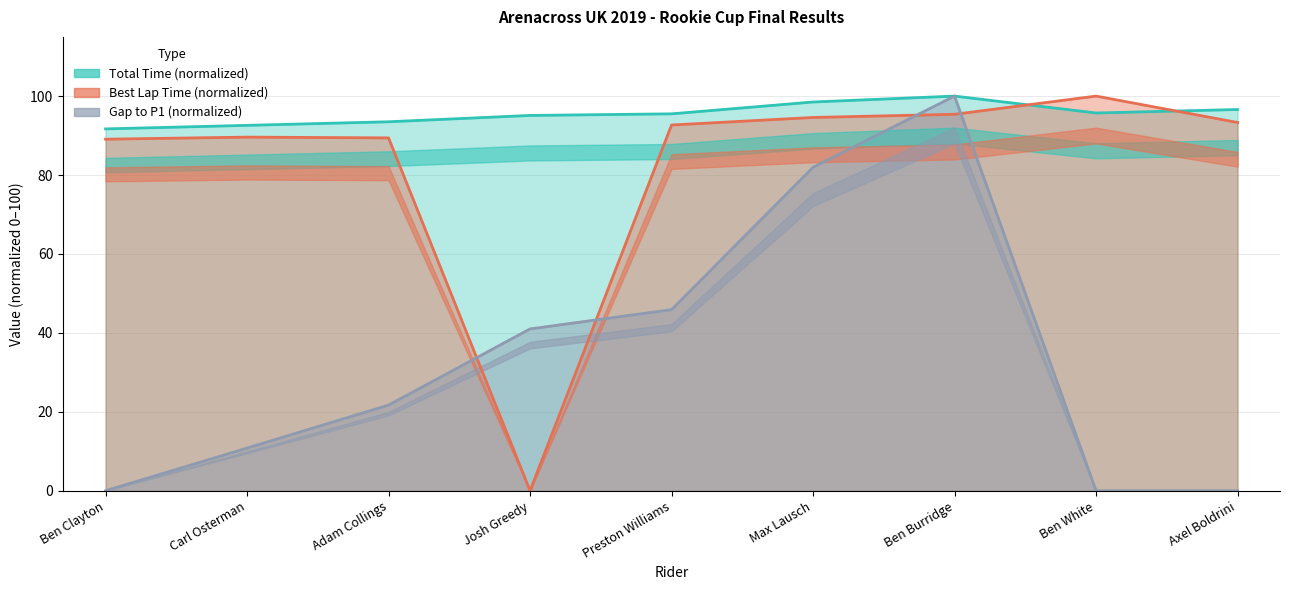

Rank the categories by Best Lap time value from highest to lowest.

Ben White, Ben Burridge, Max Lausch, Axel Boldrini, Preston Williams, Carl Osterman, Adam Collings, Ben Clayton, Josh Greedy